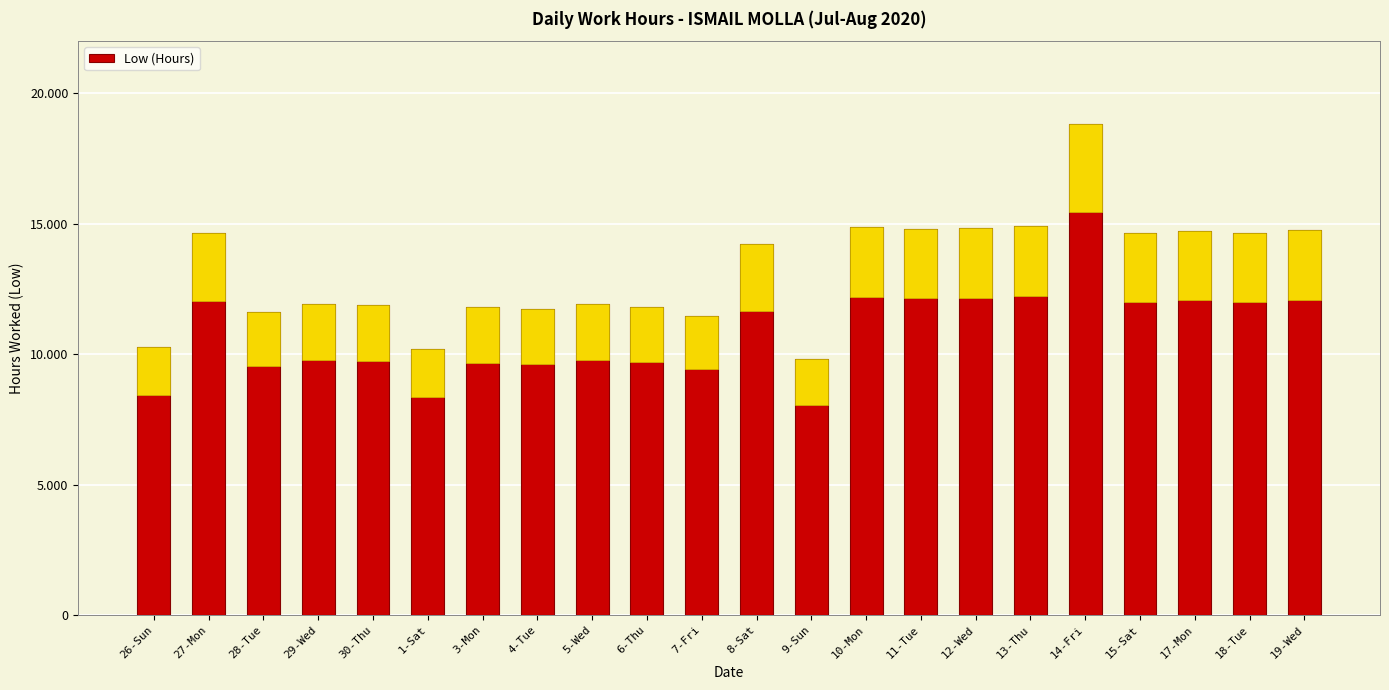

Where does the data first go above 14?

27-Mon